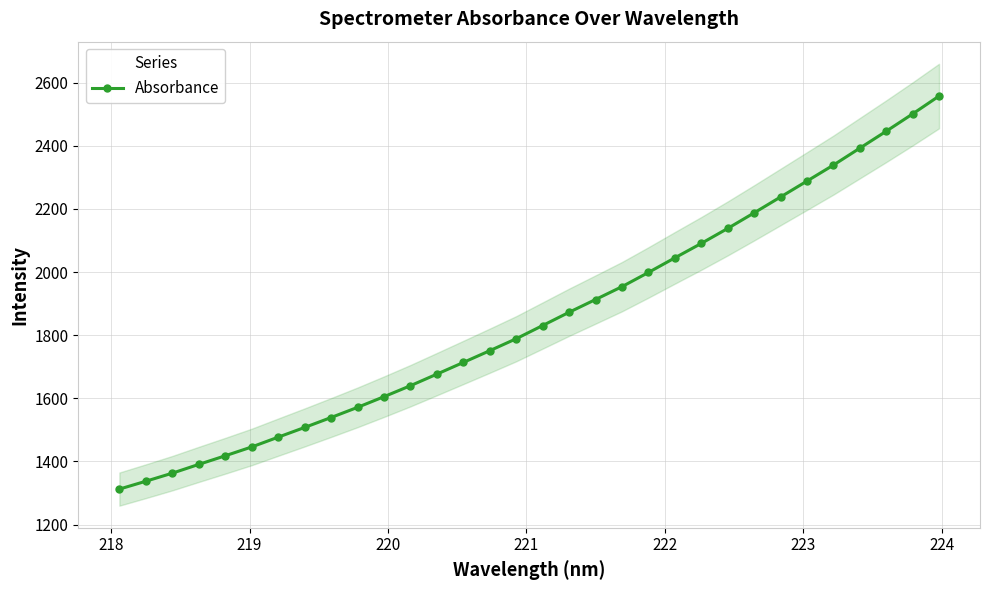

True or false: there are more than 1 points higher than both neighbors.

False